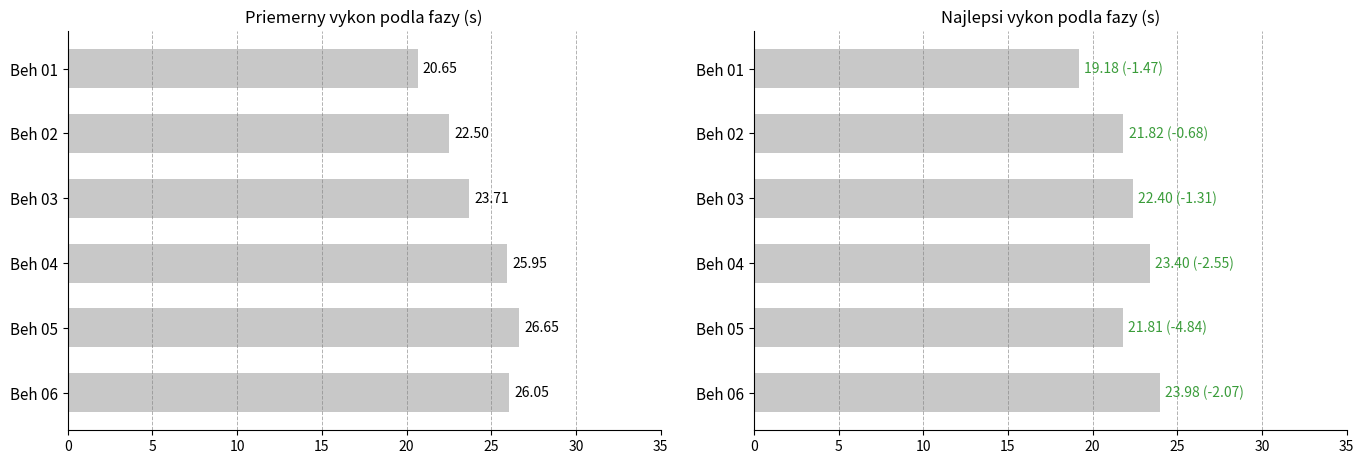

Which series has the largest total across all categories?

Priemerny Vykon